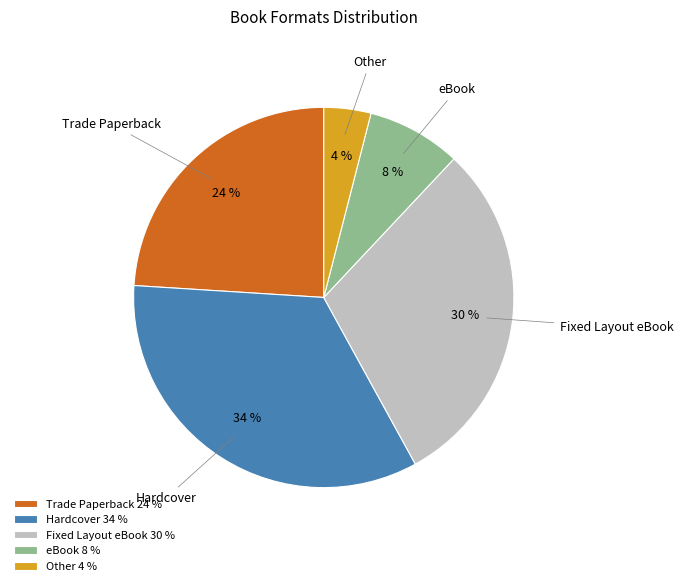

How many slices are in this pie chart?

5